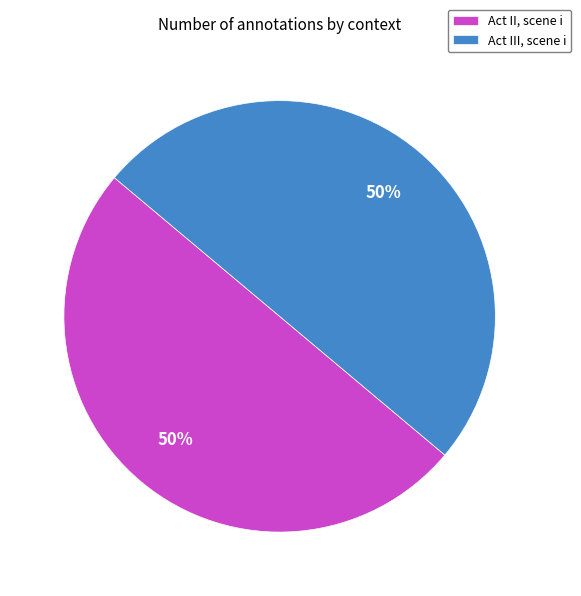

The Act II, scene i slice represents 50% of the pie. True or false?

True